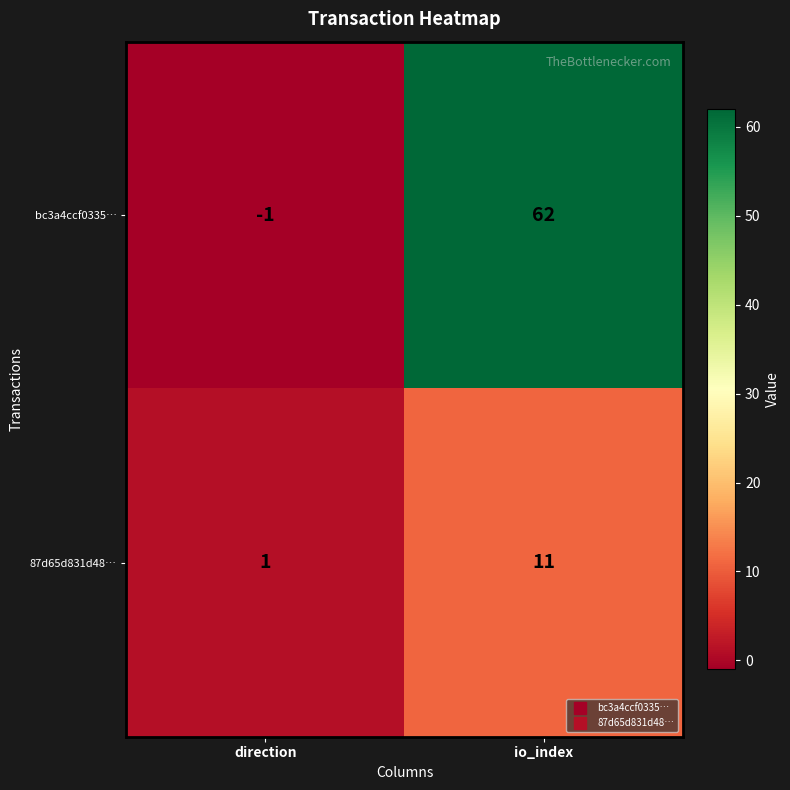

What is the sum of the bc3a4ccf0335… values at direction and io_index?

61